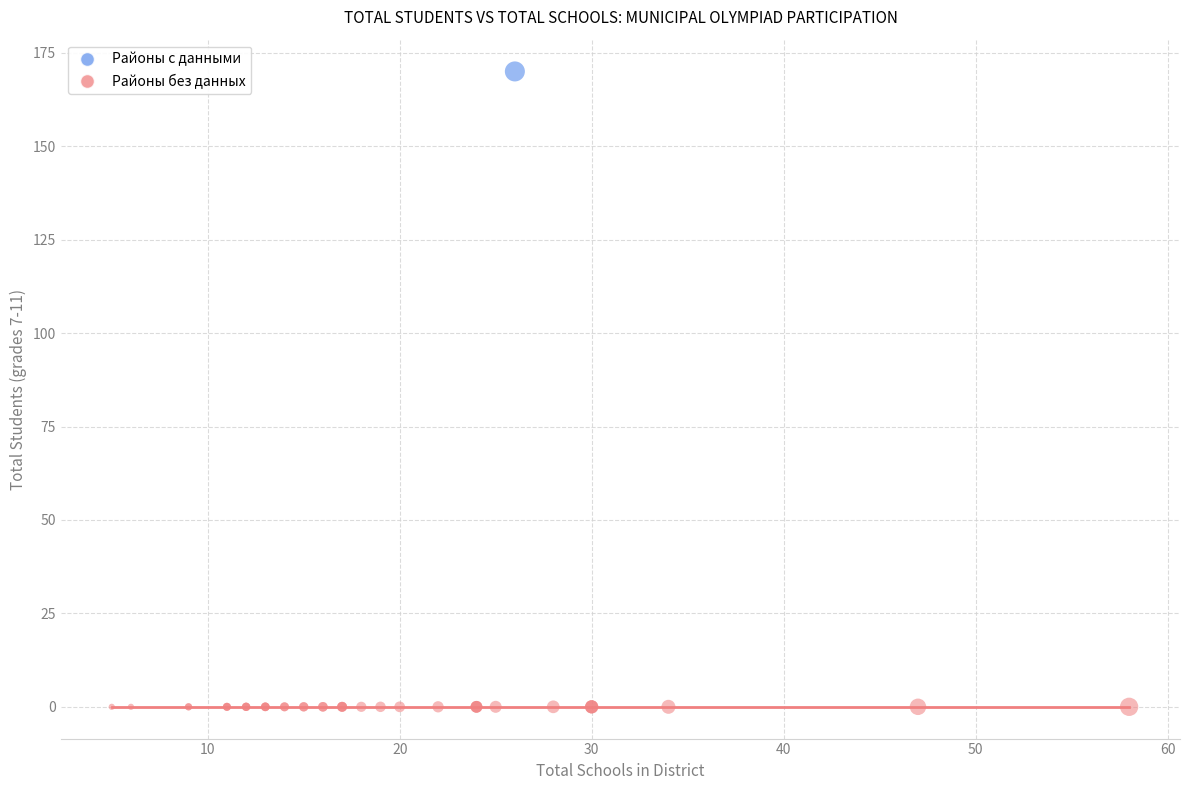

What are all the series names shown in the legend?

Районы с данными, Районы без данных